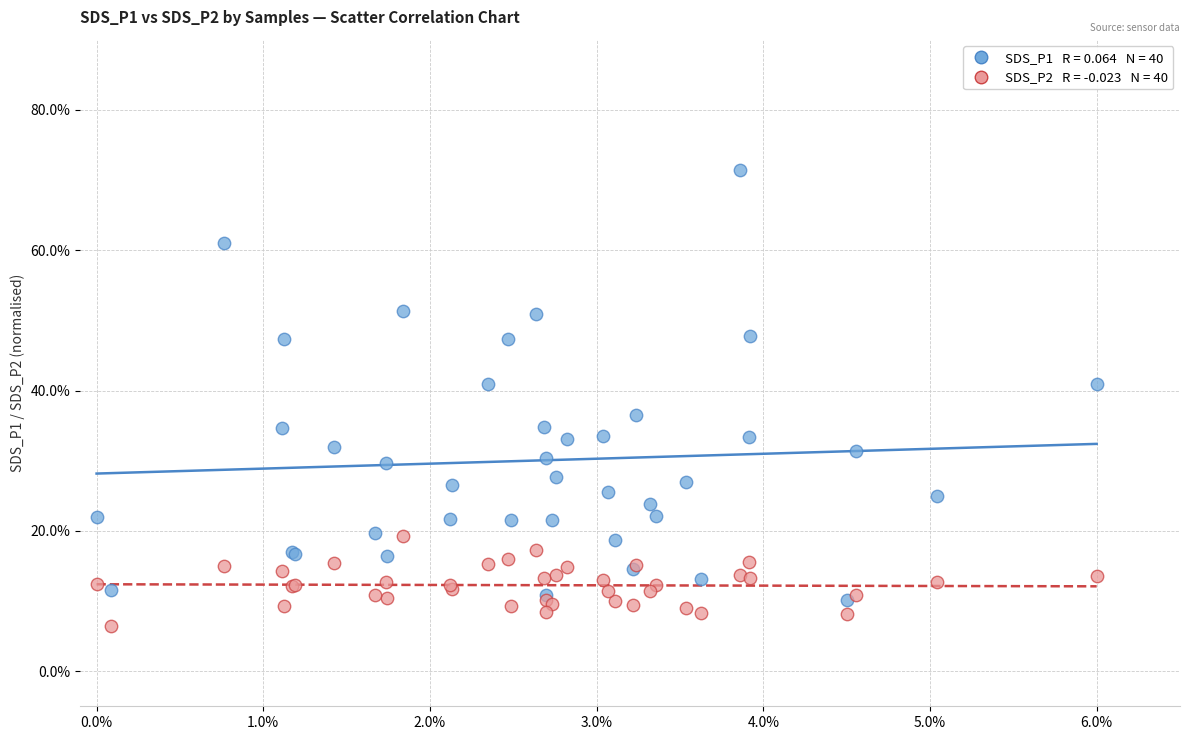

Across all series, what Y value is closest to 38?

36.5